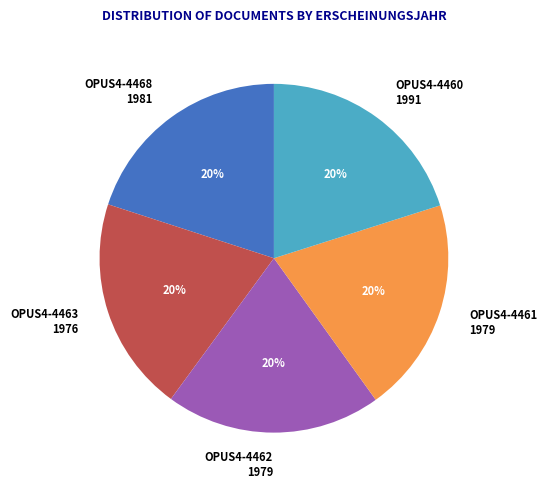

Does any single category account for the majority?

No